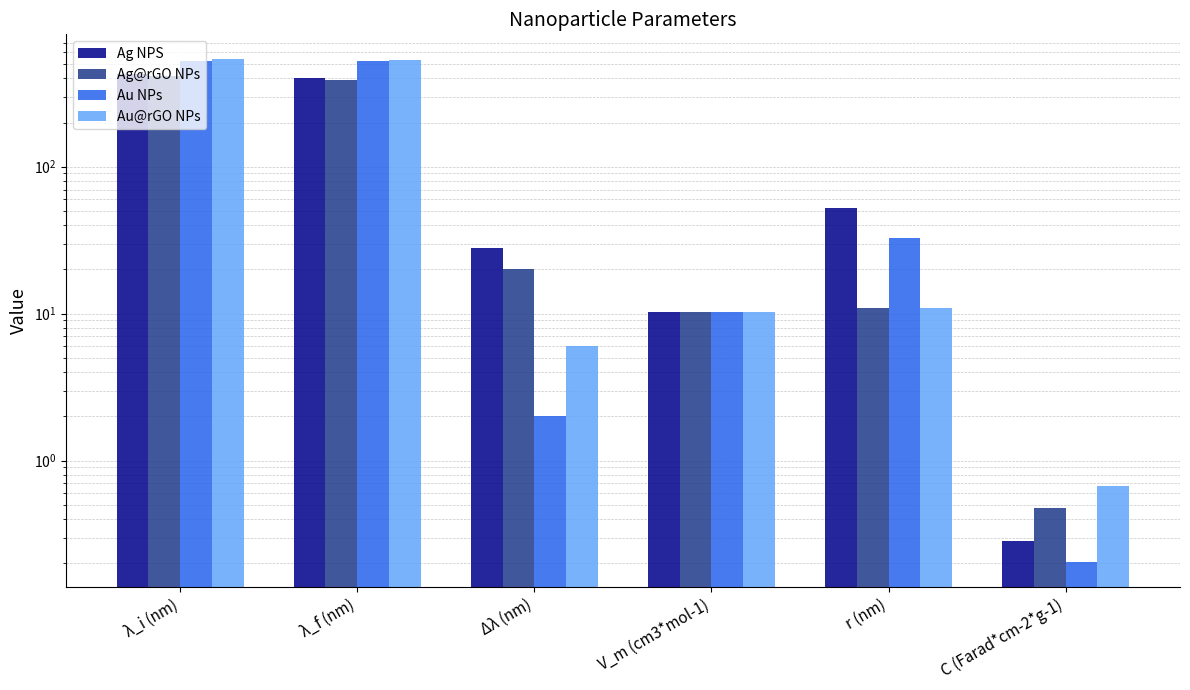

Which series has the largest total across all categories?

Au NPs